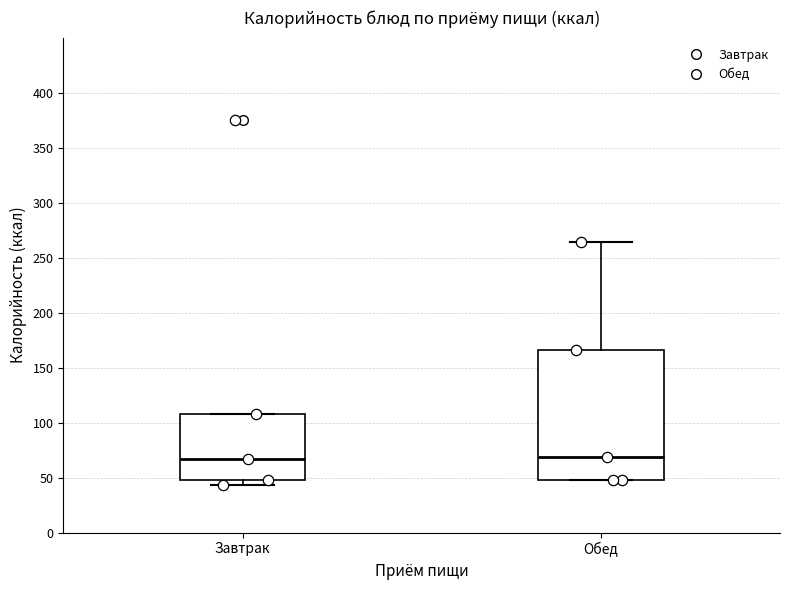

Reading left to right, transcribe this box plot: for each box, give where its median line is, the range the box spans, and where its two whiskers end, as read against the y-axis. The values are not printed on the chart, so give them approximately, as read against the axis.

Завтрак: median 65, box 50 to 110, whiskers 45 to 110
Обед: median 70, box 50 to 165, whiskers 50 to 265